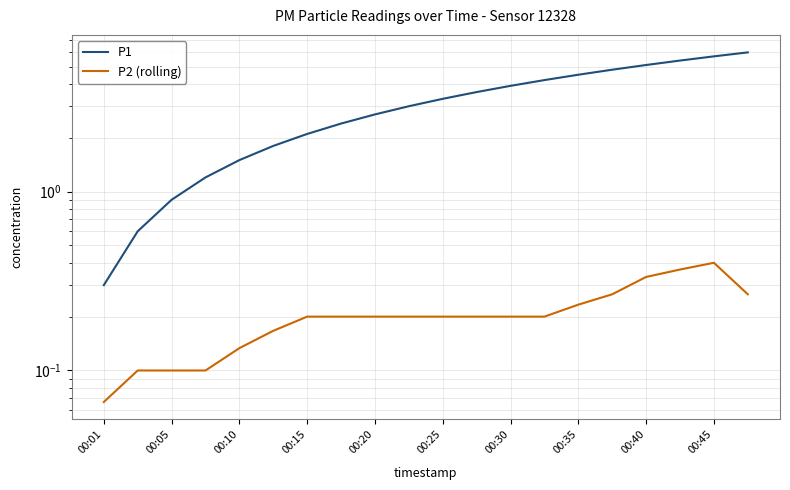

What is the minimum value shown in the chart?

0.1